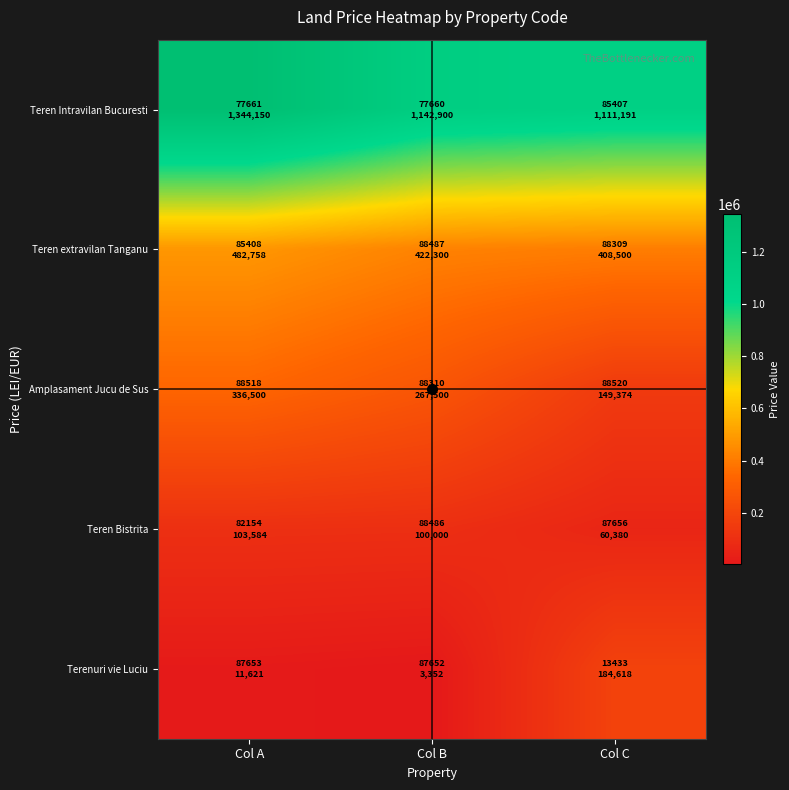

Reading left to right, list all the values displayed in this chart.

Teren Intravilan Bucuresti: Col A=1344150.0	Col B=1142900.0	Col C=1111191.0
Teren extravilan Tanganu: Col A=482758.0	Col B=422300.0	Col C=408500.0
Amplasament Jucu de Sus: Col A=336500.0	Col B=267500.0	Col C=149374.0
Teren Bistrita: Col A=103584.0	Col B=100000.0	Col C=60380.0
Terenuri vie Luciu: Col A=11620.7	Col B=3351.6	Col C=184618.0